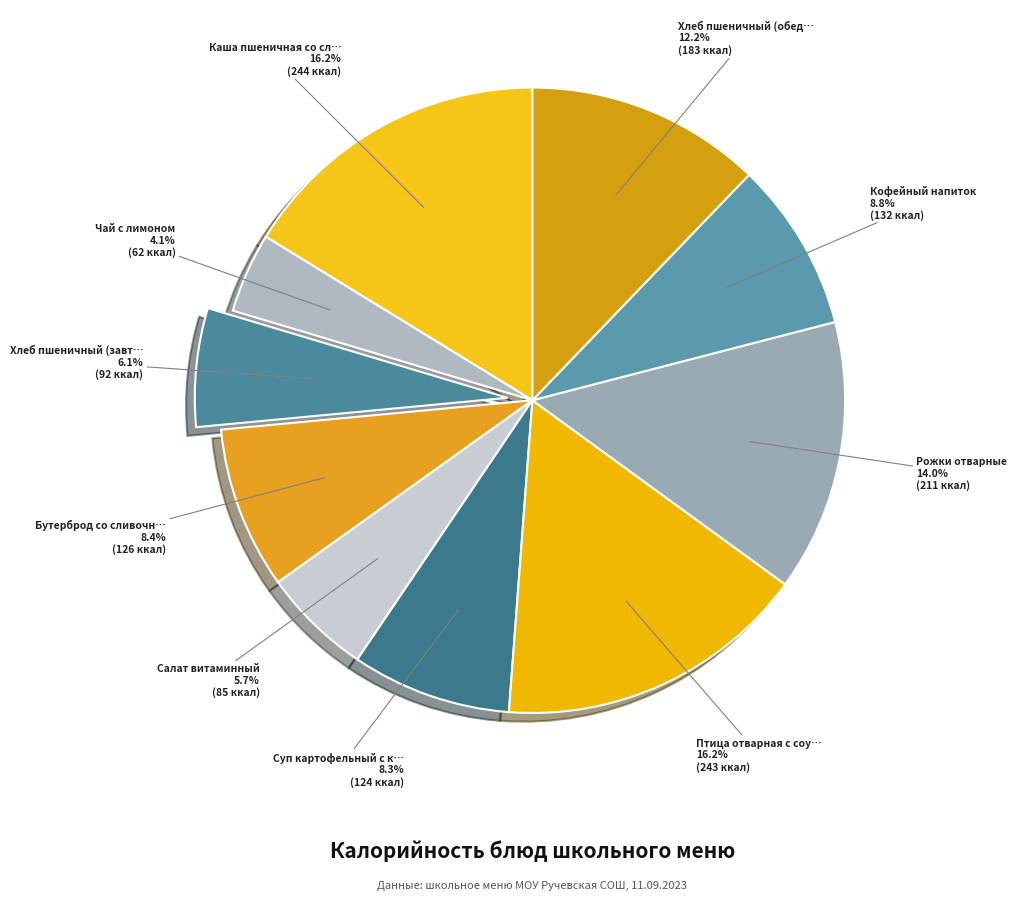

Is Кофейный напиток the majority of the pie?

No